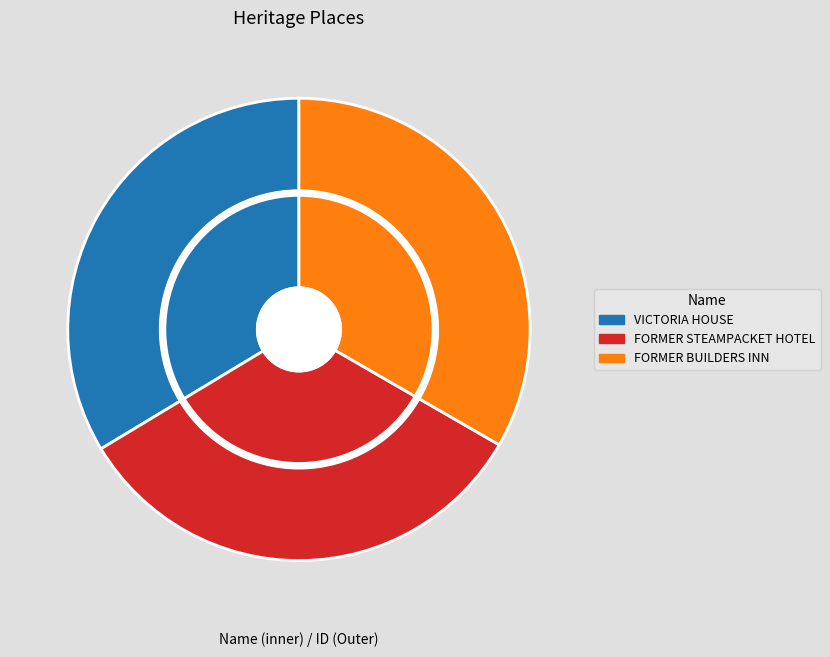

Combined, do FORMER STEAMPACKET HOTEL and FORMER BUILDERS INN account for over 50%?

Yes